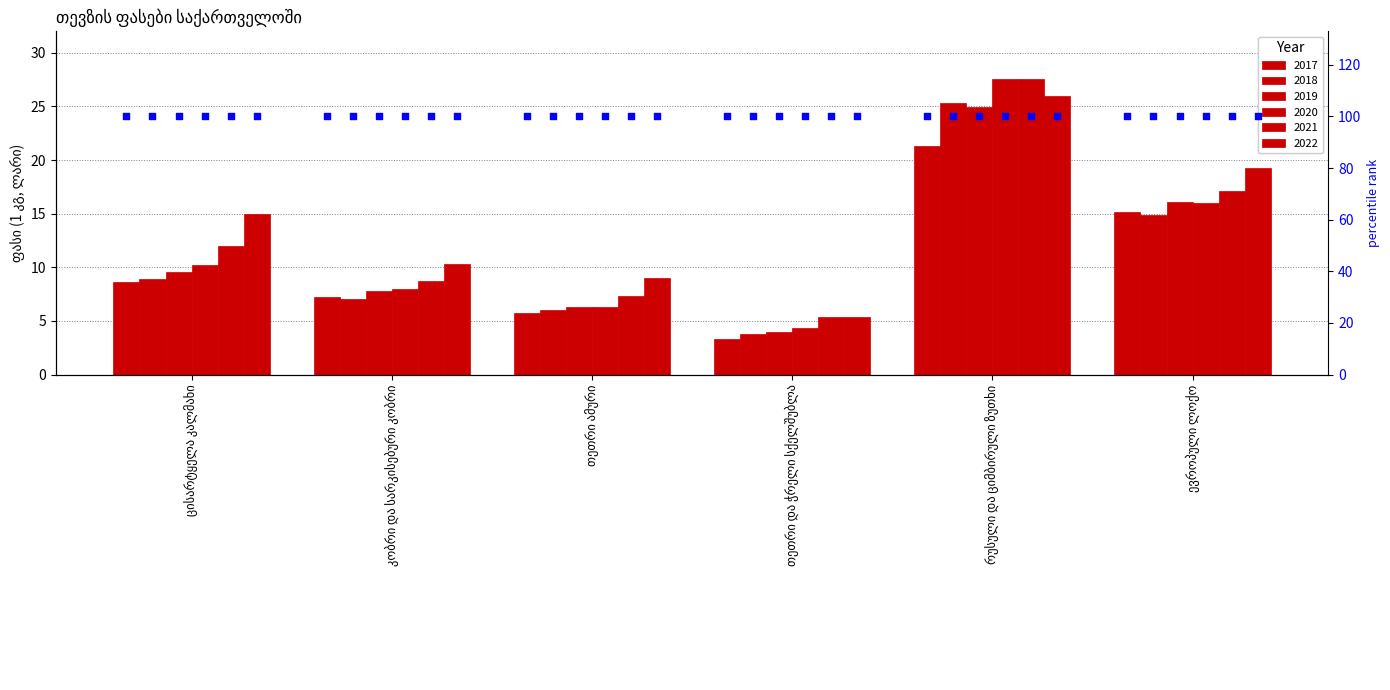

Which series has the largest total across all categories?

2022